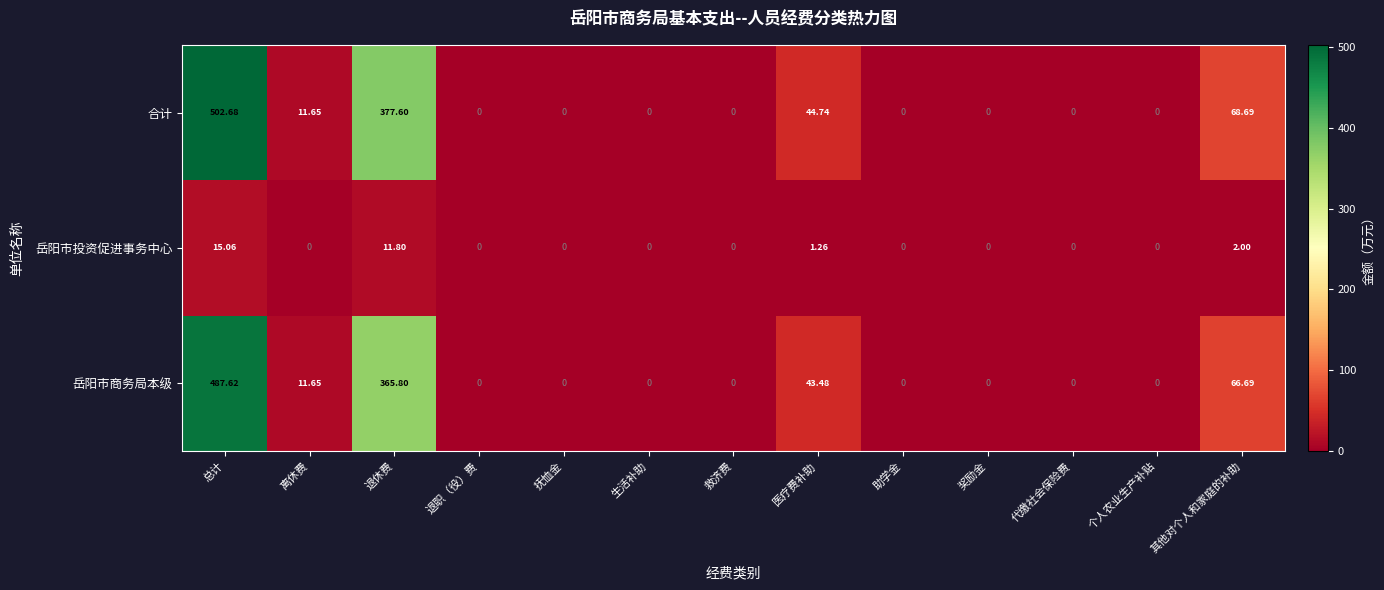

Which series has the largest range (max minus min)?

合计